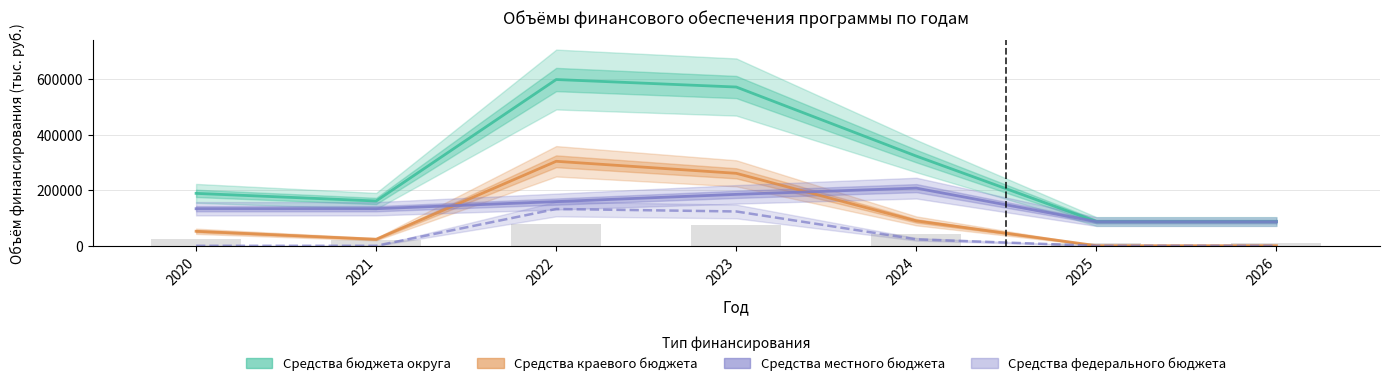

List the series in order of their overall mean, highest first.

Средства бюджета округа, Средства местного бюджета, Средства краевого бюджета, Средства федерального бюджета